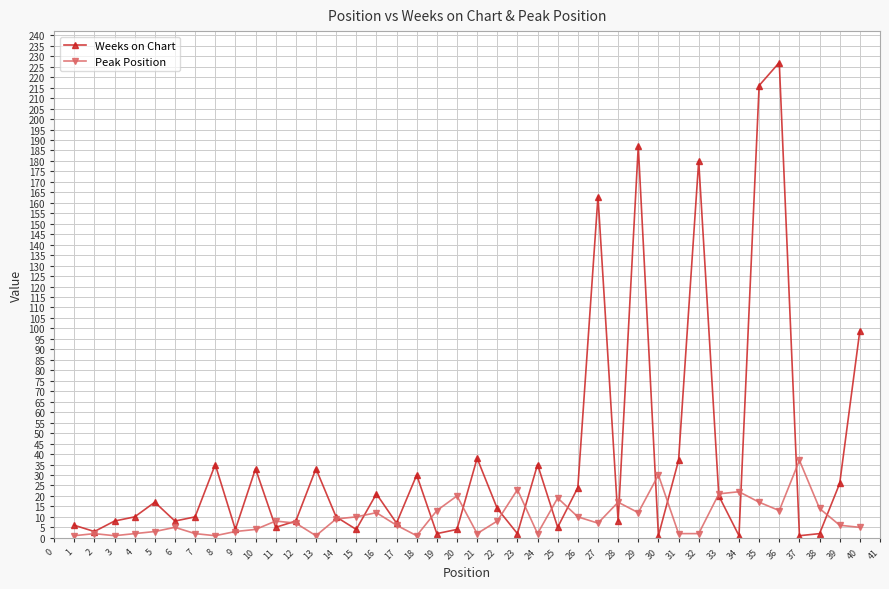

Which series has the largest total across all categories?

Weeks on Chart